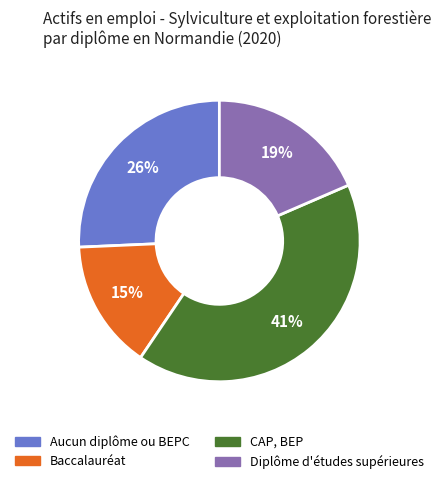

Do Baccalauréat and CAP, BEP together represent more than half of the pie?

Yes